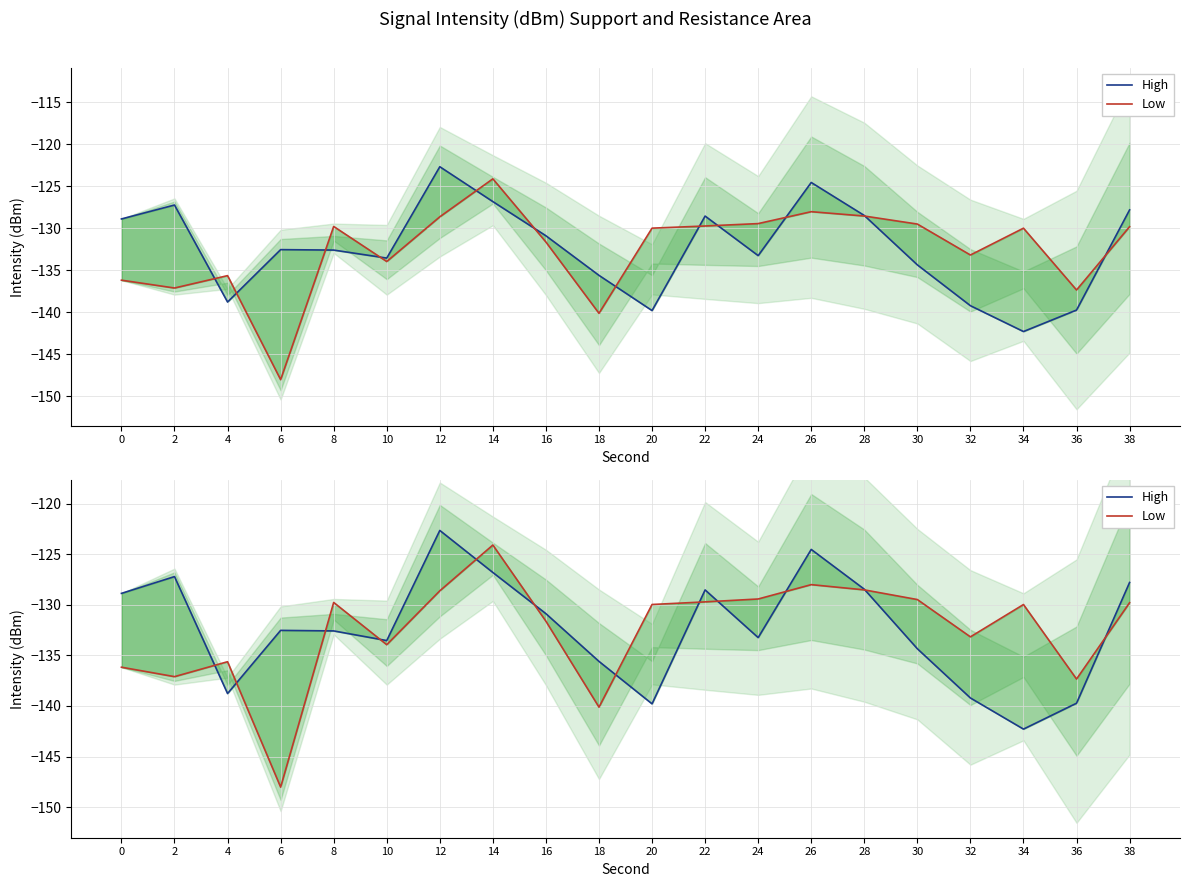

How many lines are shown in the chart?

2